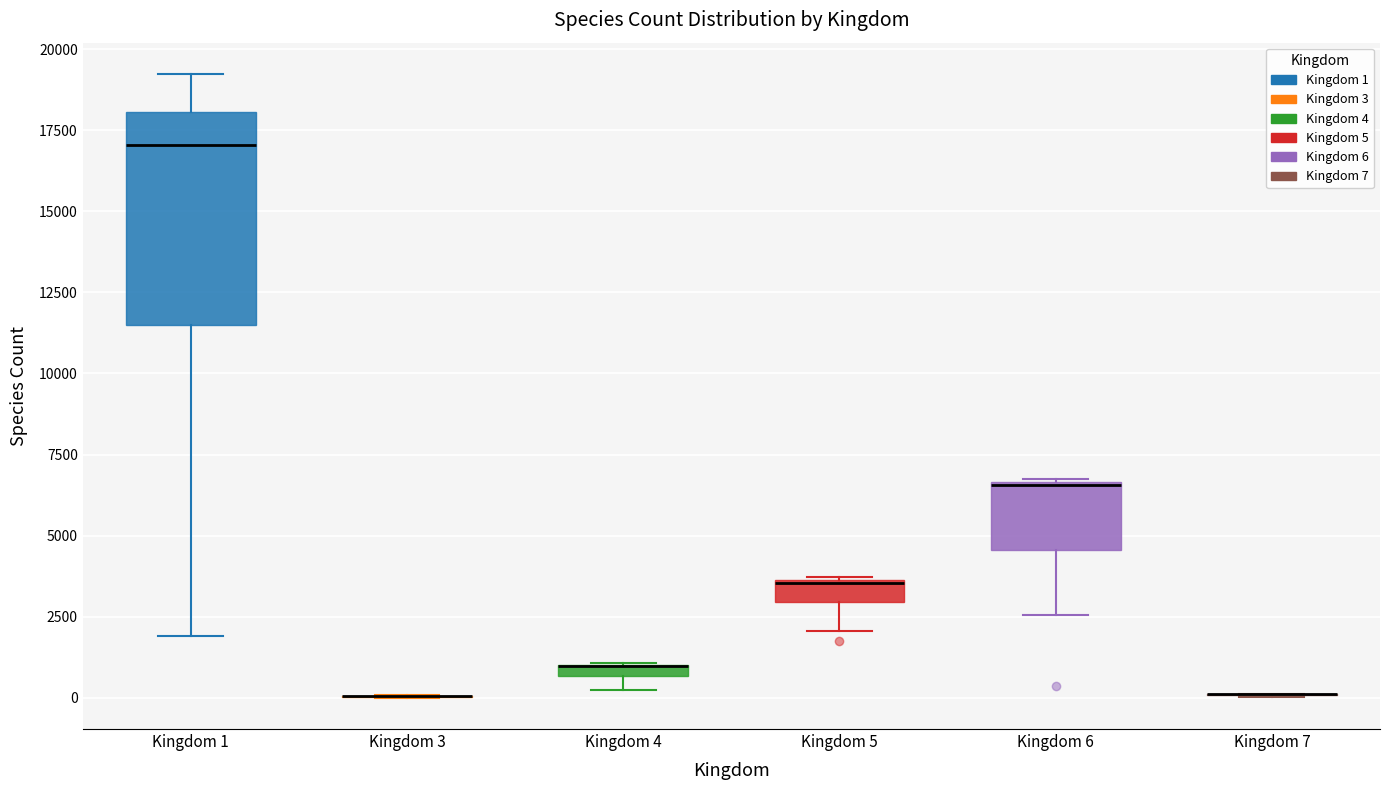

Comparing the boxes themselves (not the whiskers), which one is the tallest?

Kingdom 1